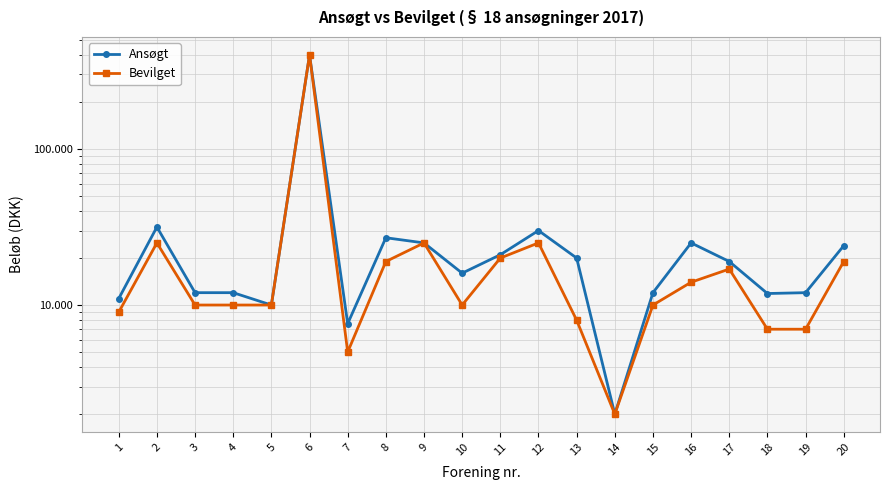

What is the minimum value for Ansøgt?

2000